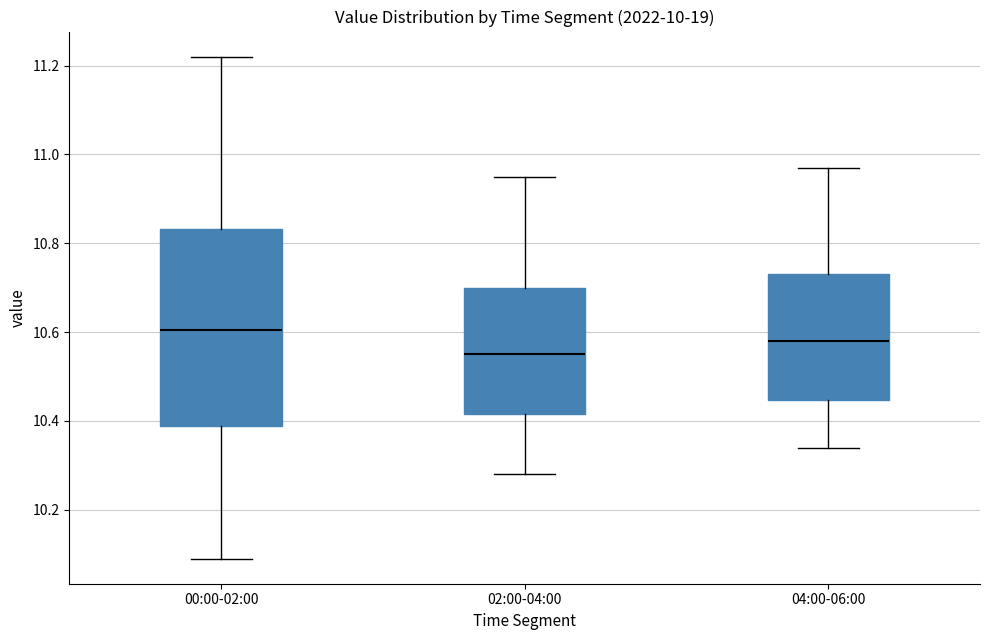

Which box has the highest median line?

00:00-02:00